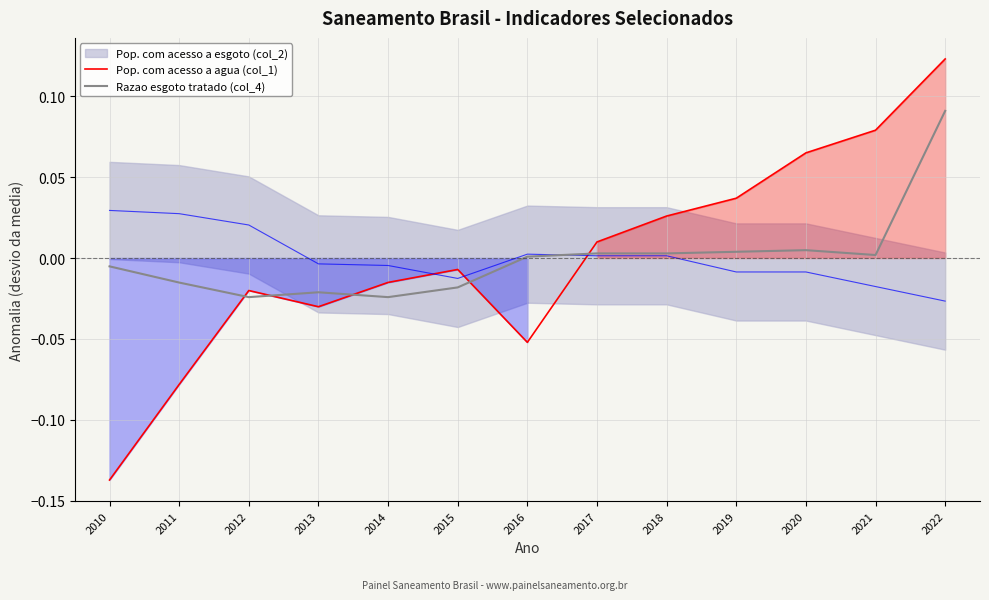

Rank the series by their maximum value, from lowest to highest.

Razao esgoto tratado (col_4), Pop. com acesso a agua (col_1)